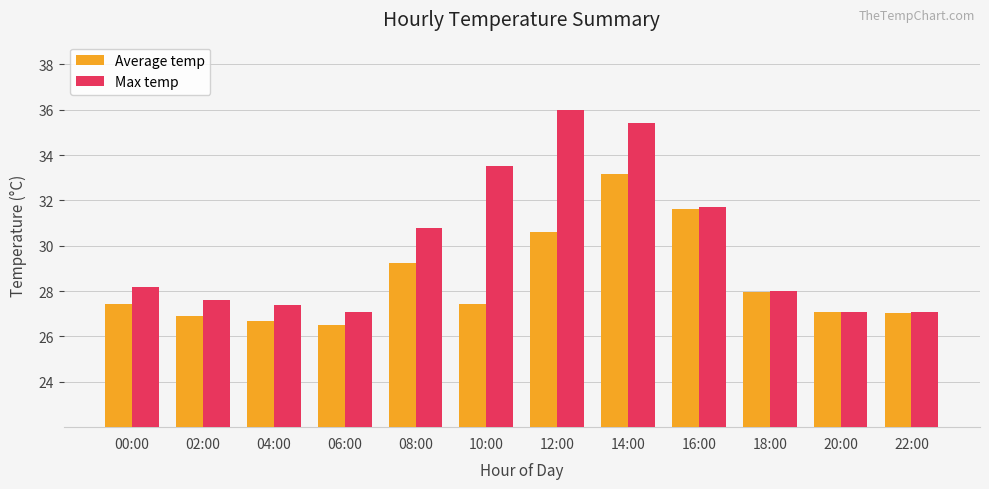

Count the number of categories in the chart.

12